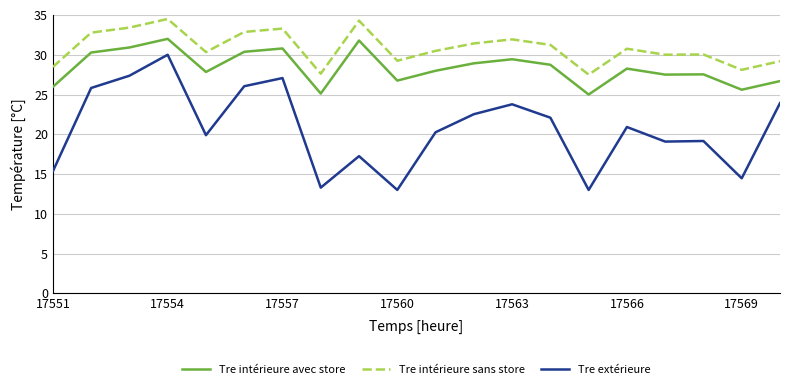

True or false: Tre intérieure avec store and Tre intérieure sans store cross at least once.

False